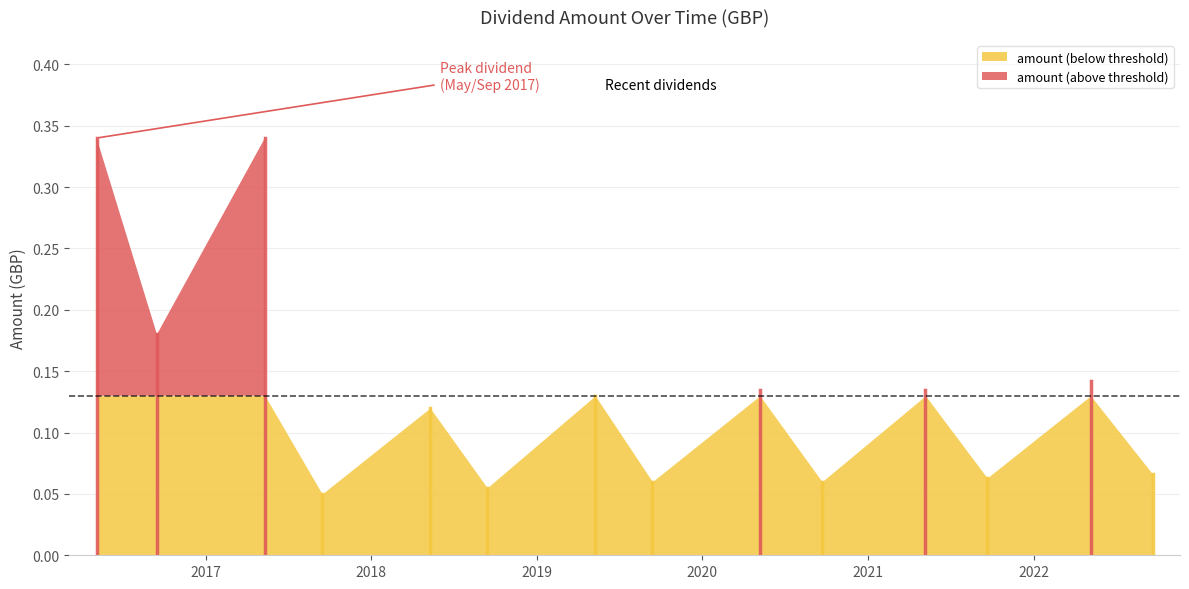

What is the change in value from 2022-09-20 to 2016-09-16?

+0.1